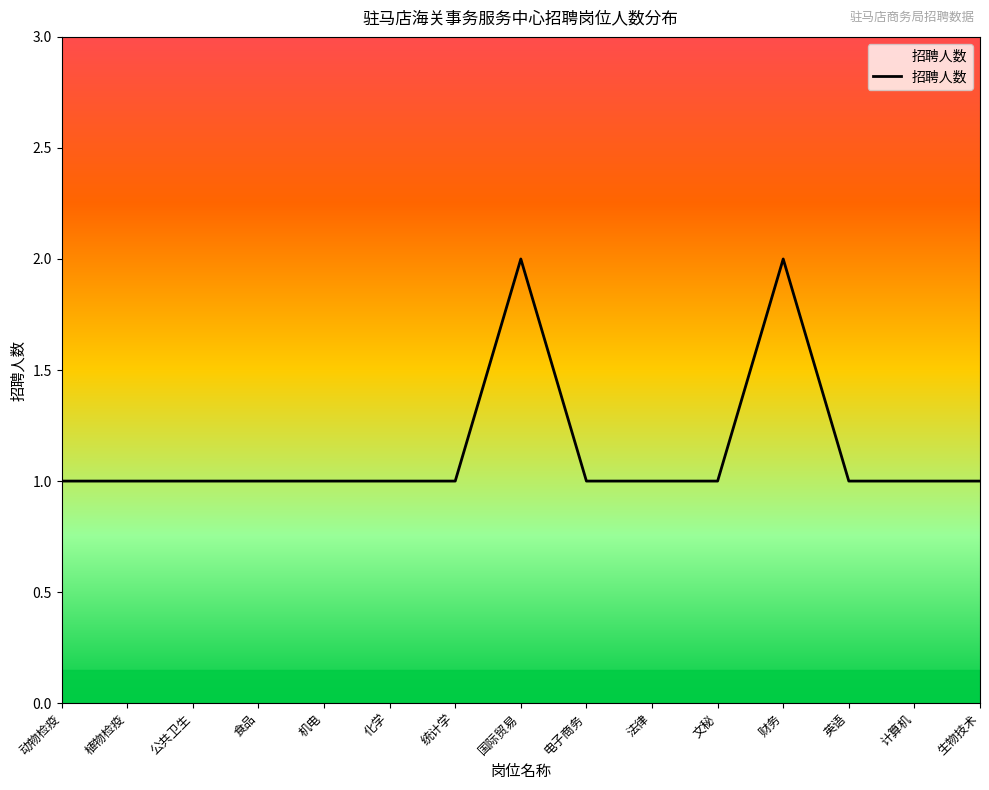

Read the value at 国际贸易.

2